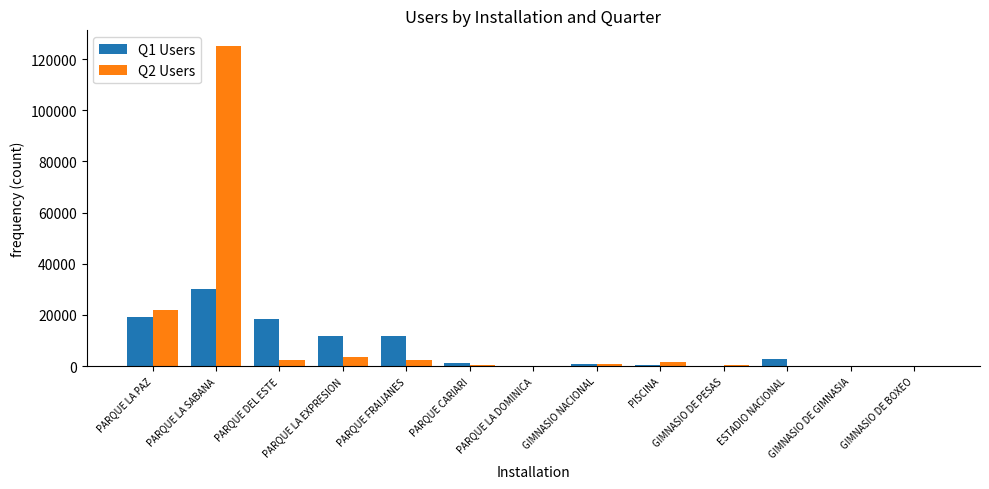

True or false: Q1 Users has a value of 2720 at ESTADIO NACIONAL.

True